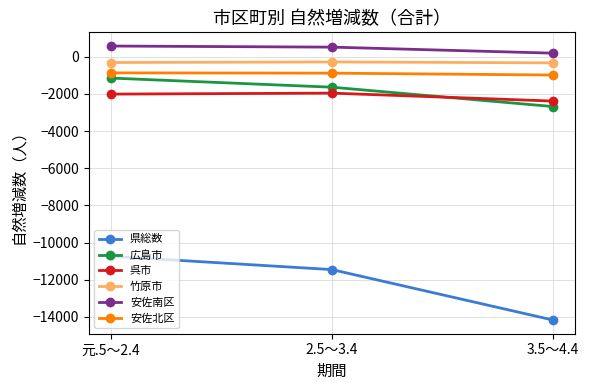

Which series changed the most between 元.5～2.4 and 3.5～4.4?

県総数